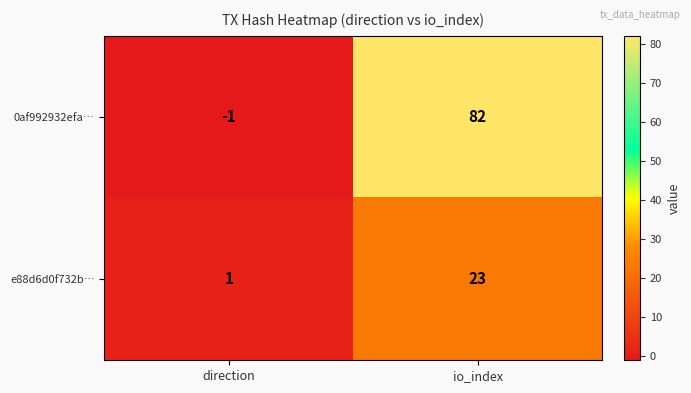

What is the greatest value displayed?

82